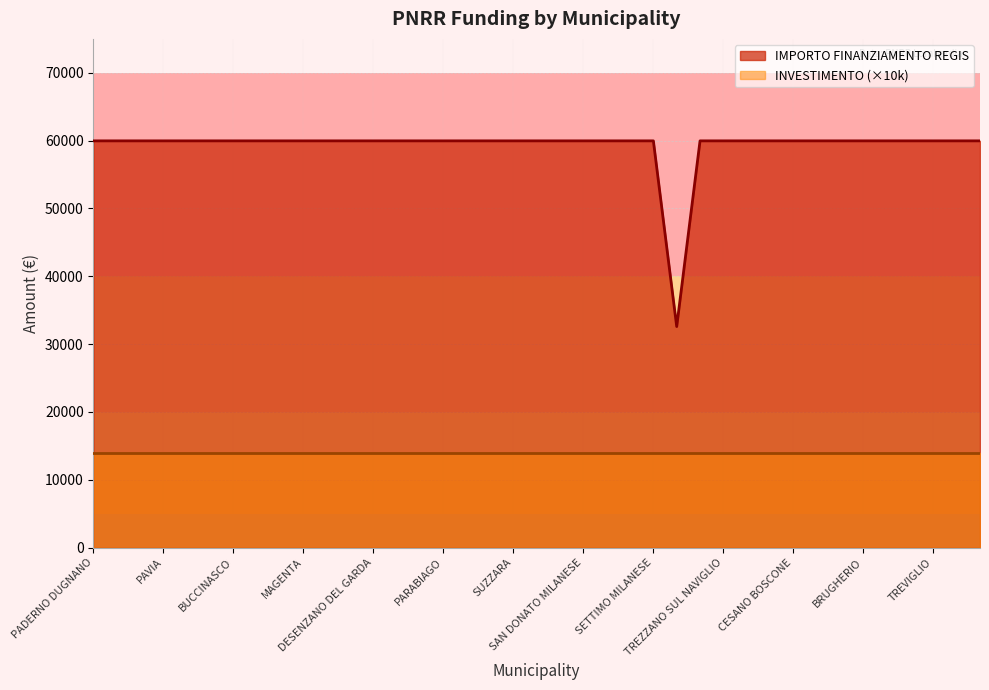

Which has a higher value, PAVIA or GIUSSANO?

PAVIA